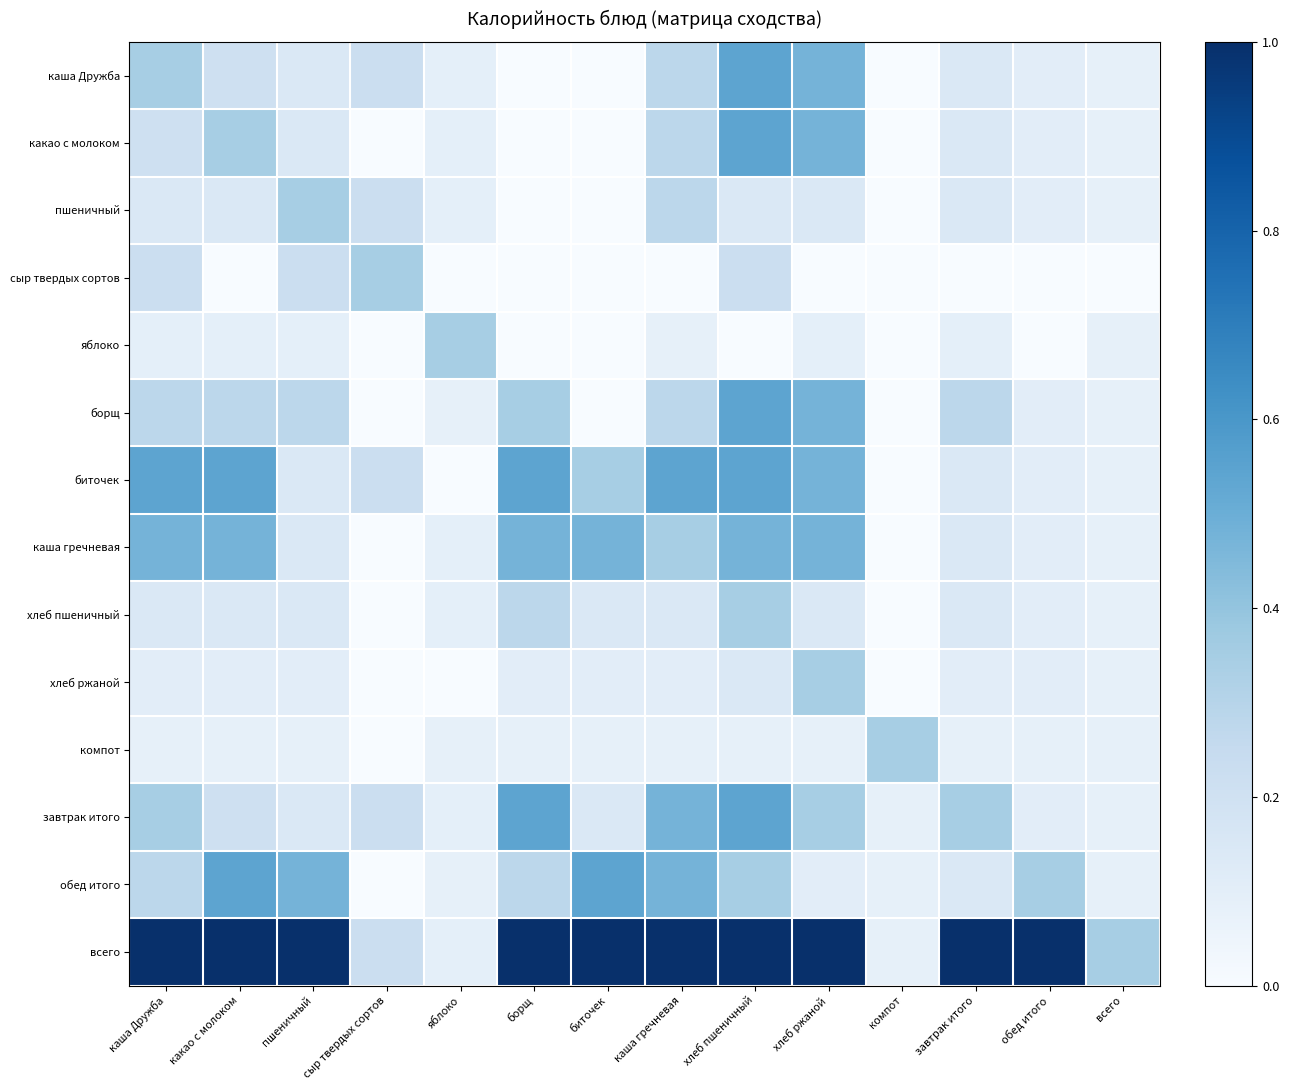

Which series has the largest total across all categories?

всего